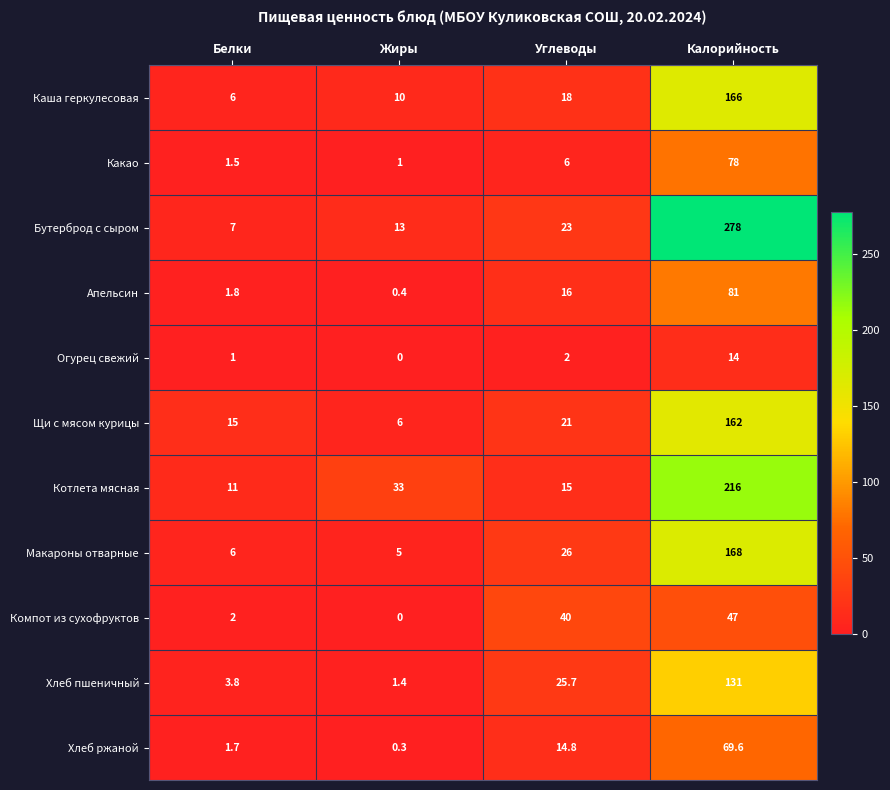

What is the sum of all Макароны отварные values?

205.0